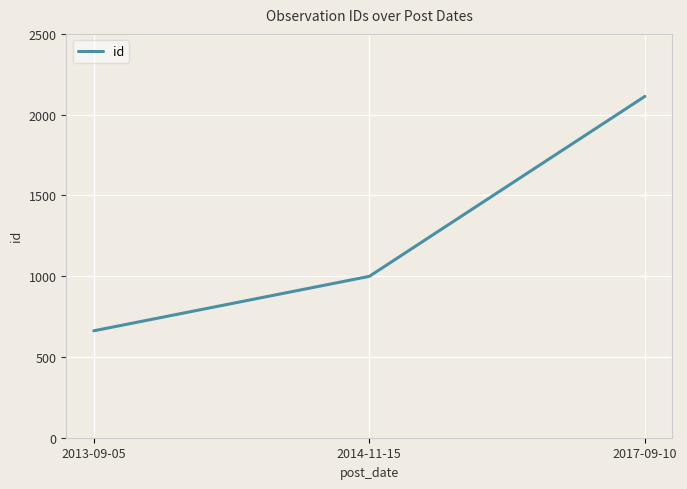

Read the value at 2014-11-15, to the nearest 10.

1000